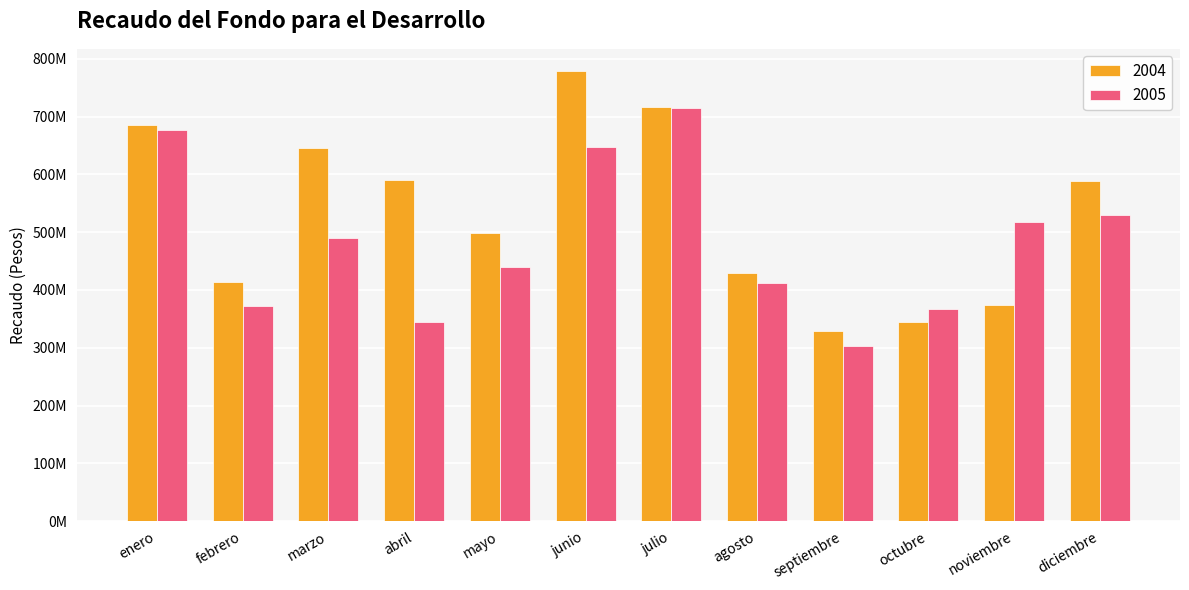

What are all the series names shown in the legend?

2004, 2005